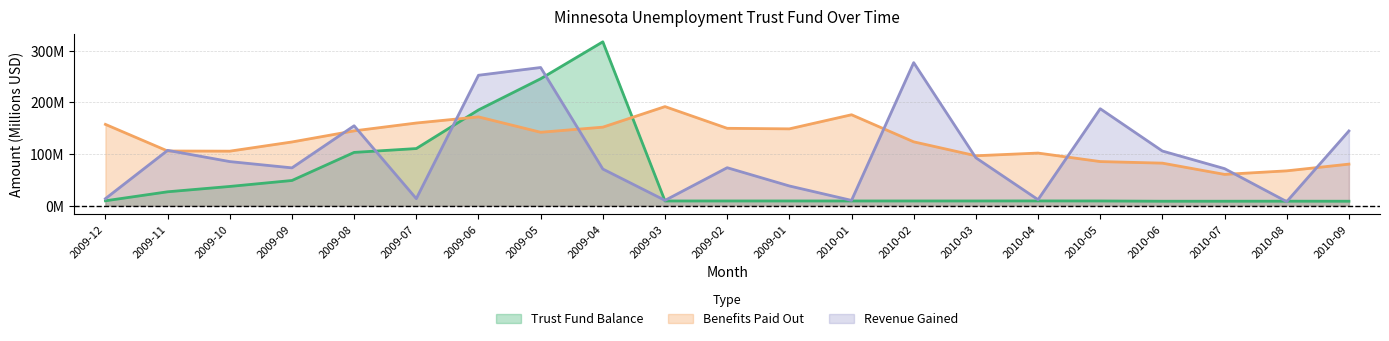

The Benefits Paid Out series shows 133.4 at 2010-06. True or false?

False